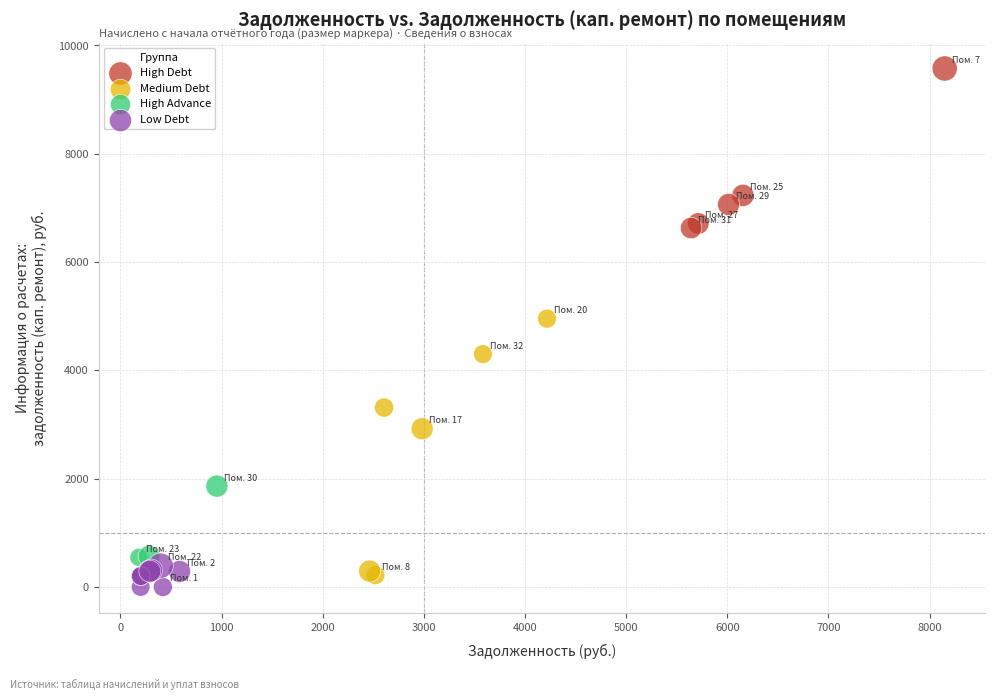

Which series reaches the maximum Y coordinate?

High Debt